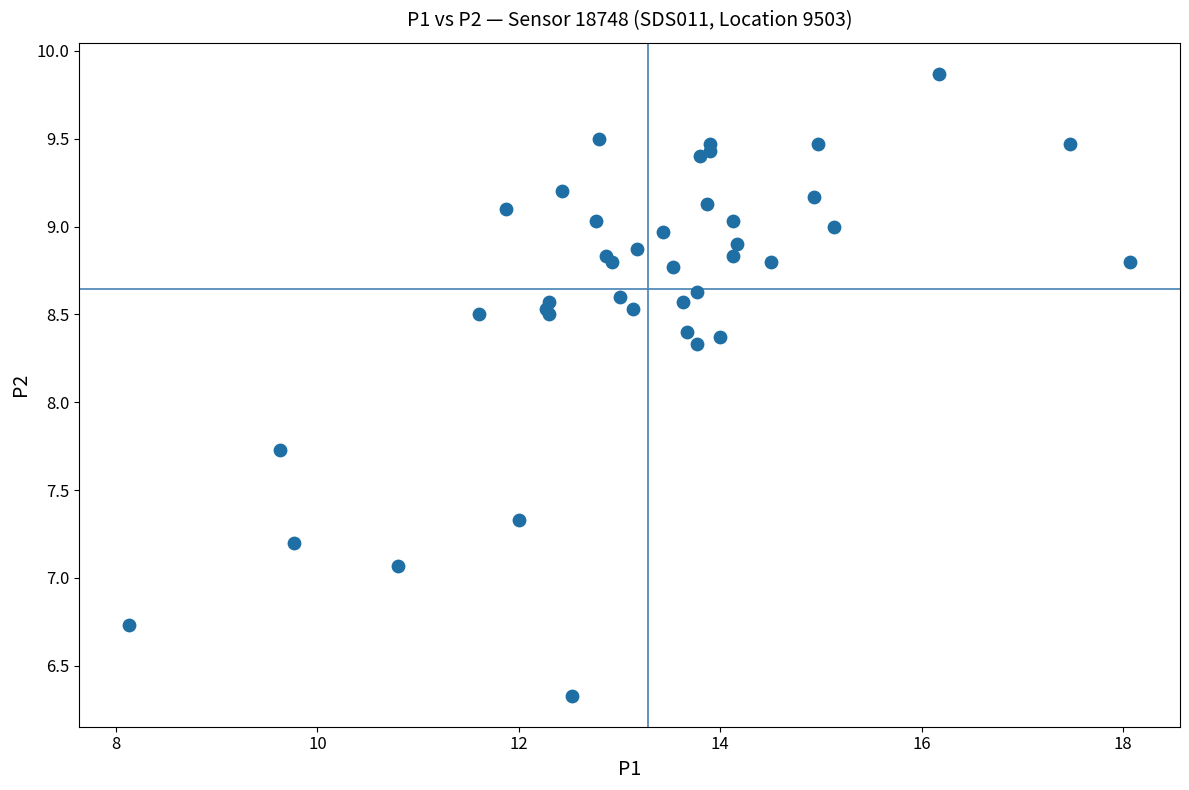

What Y value in the scatter plot is closest to 8?

7.7